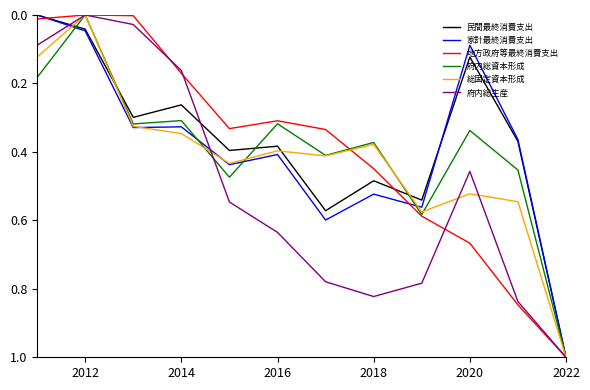

Which series has the largest total across all categories?

府内総生産